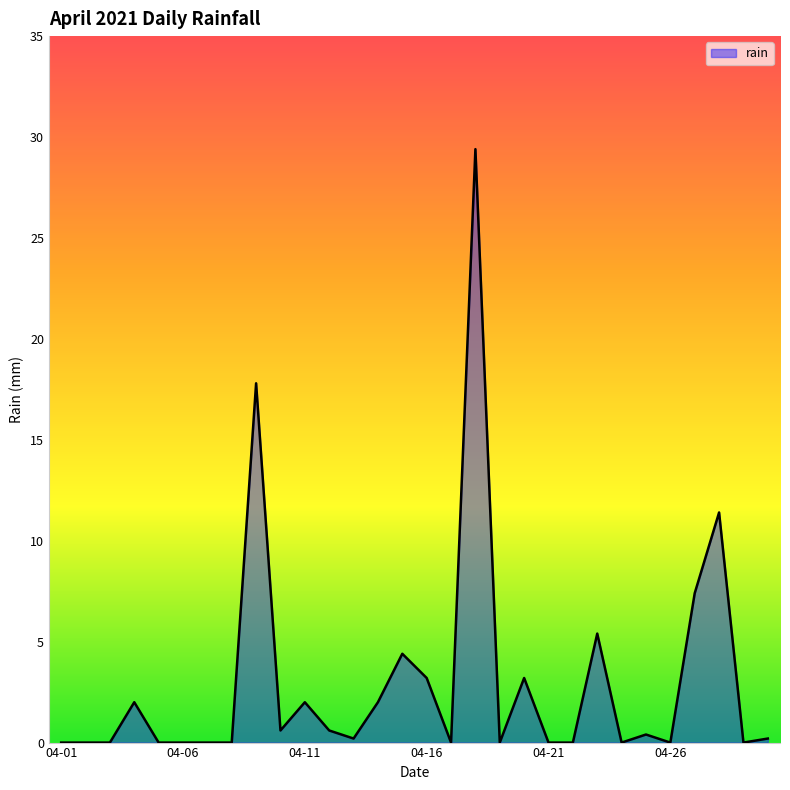

What is the difference between the maximum and minimum values?

29.4